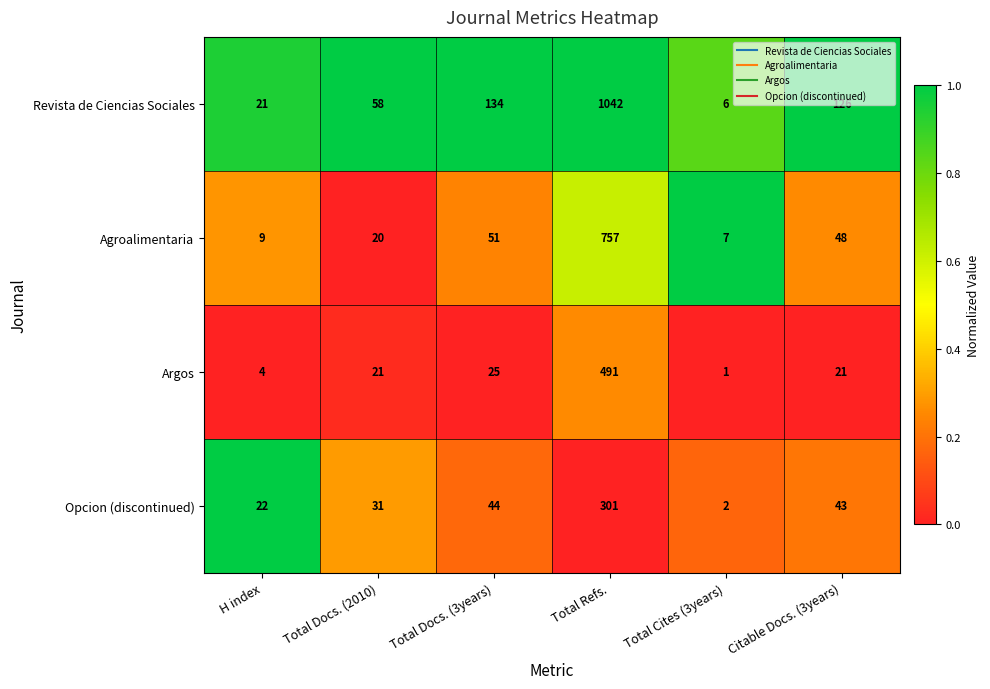

What is the approximate value of Agroalimentaria at Total Refs.?

757